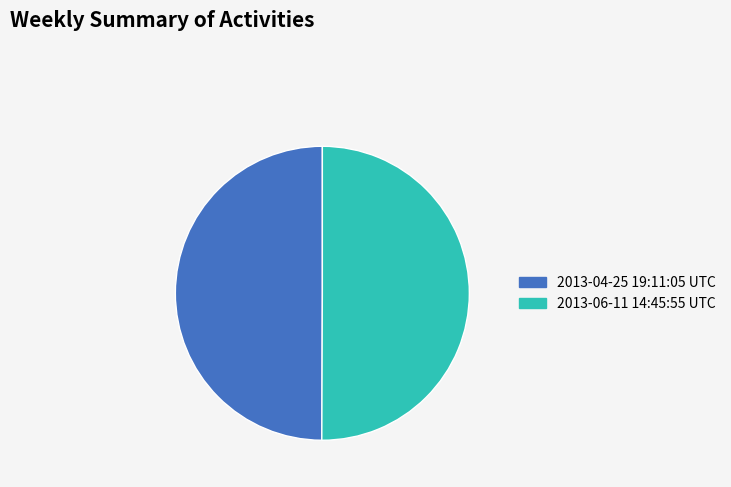

Do 2013-06-11 14:45:55 UTC and 2013-04-25 19:11:05 UTC together represent more than half of the pie?

Yes